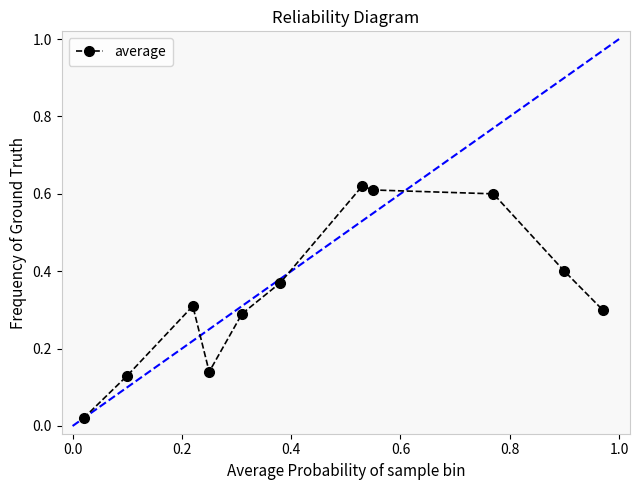

What is the average value?

0.3